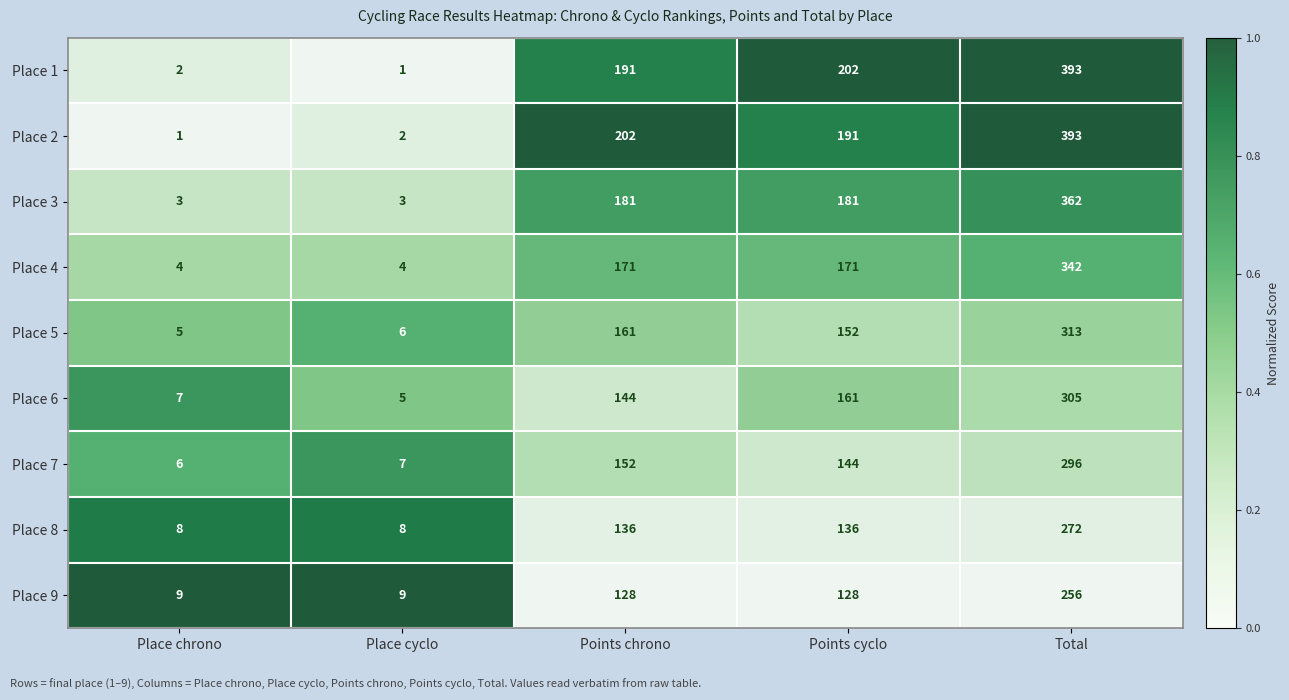

What is the highest value of the Place 3 series?

362